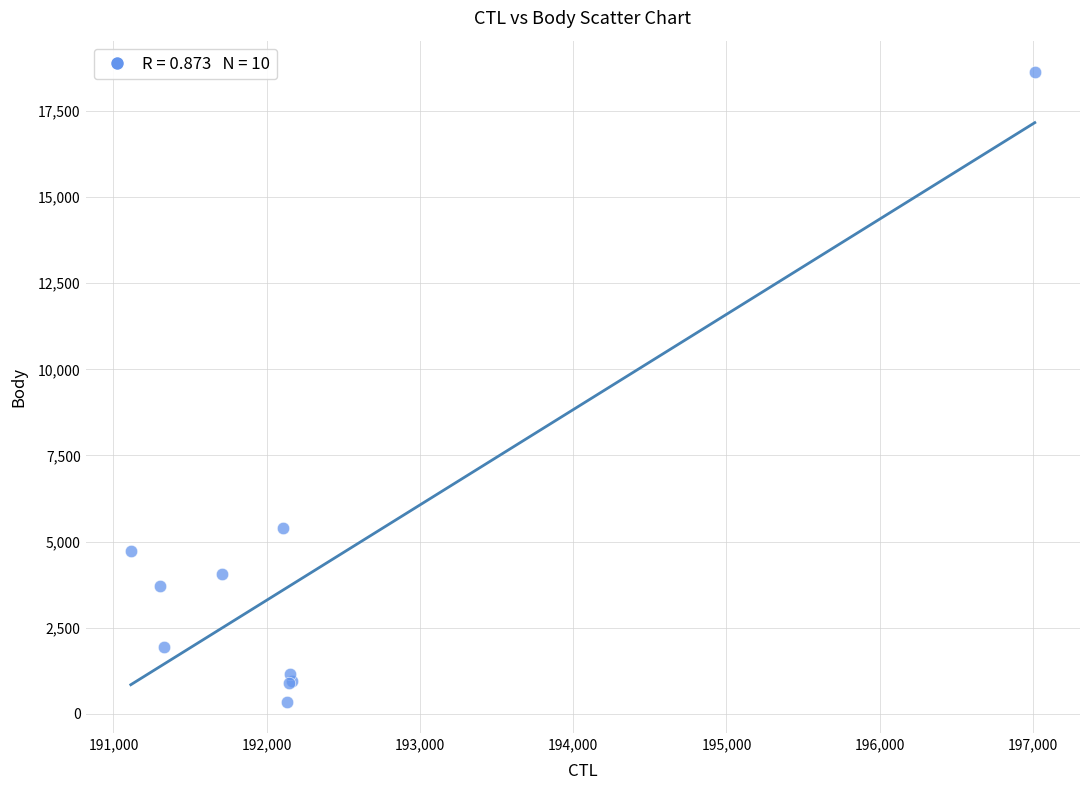

What Y value in the scatter plot is closest to 9491?

5390